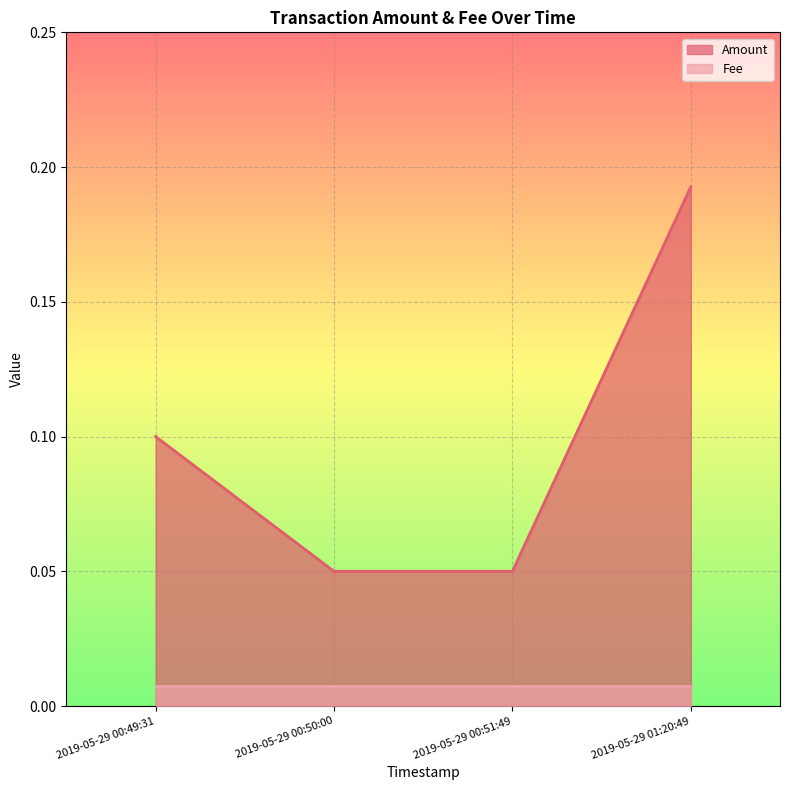

At 2019-05-29 00:51:49, list the series in order from smallest to largest.

Fee, Amount